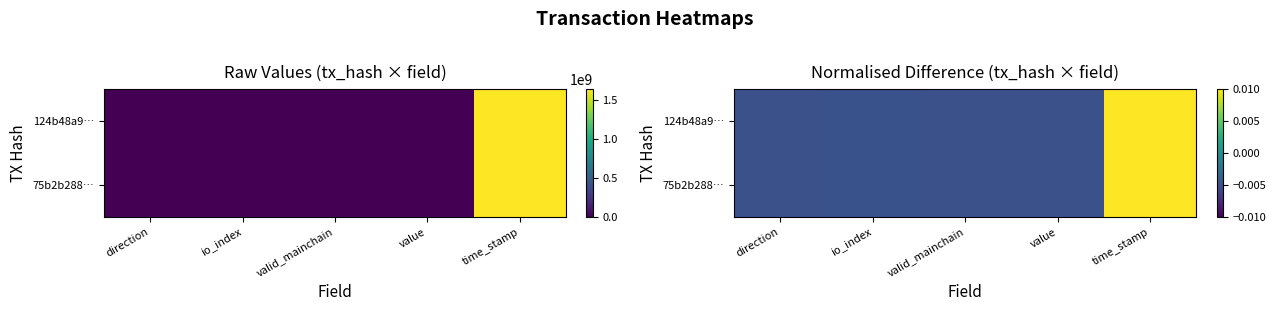

Count the number of data series in this chart.

2